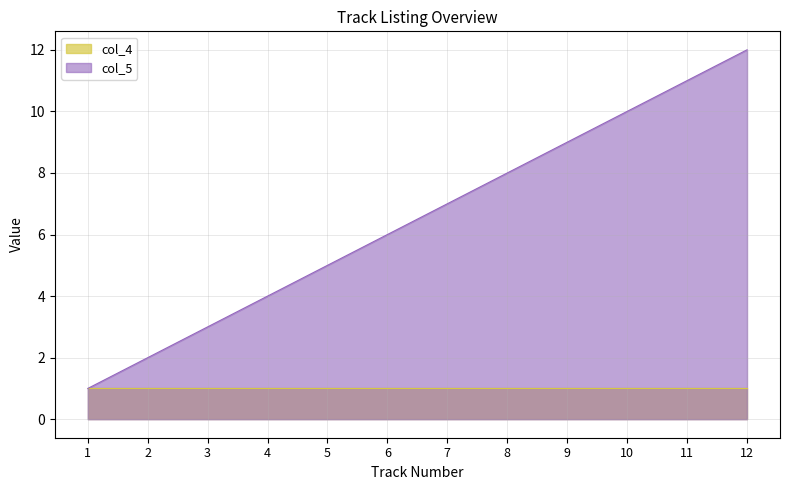

What is the greatest value displayed?

12